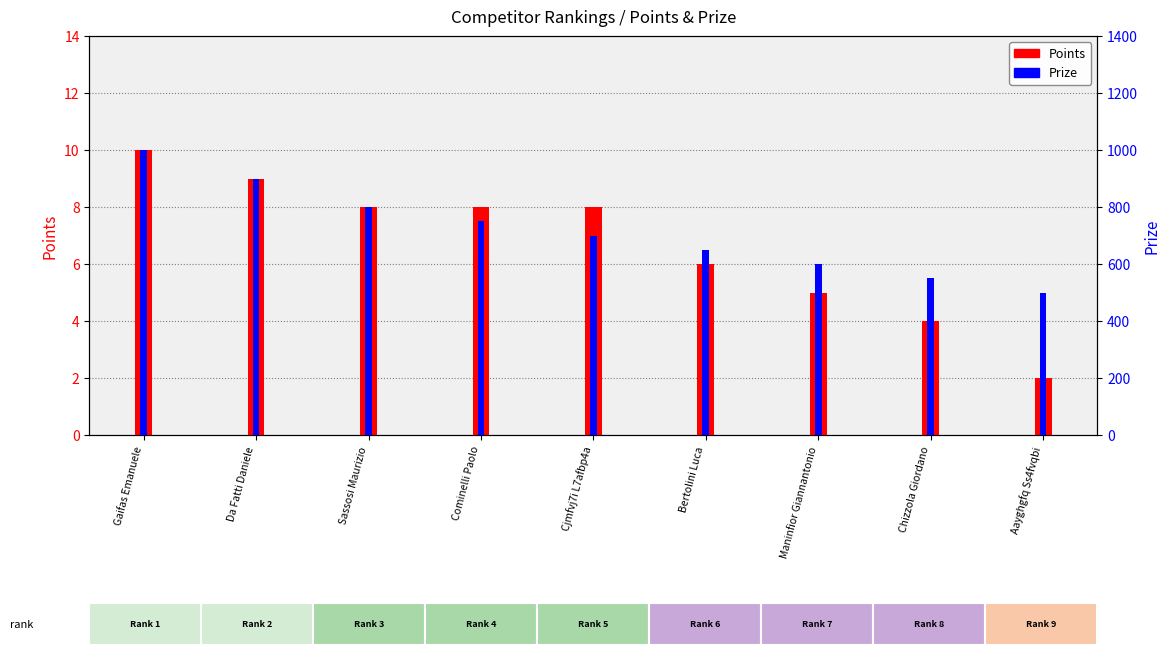

Rank the series by their maximum value, from lowest to highest.

Points, Prize